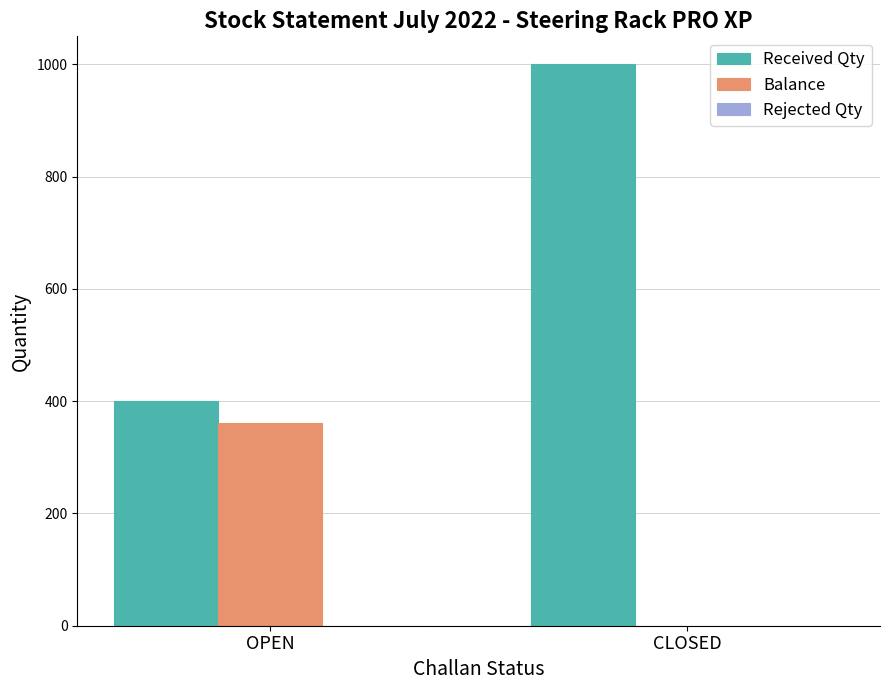

How many values in Balance are above zero?

1